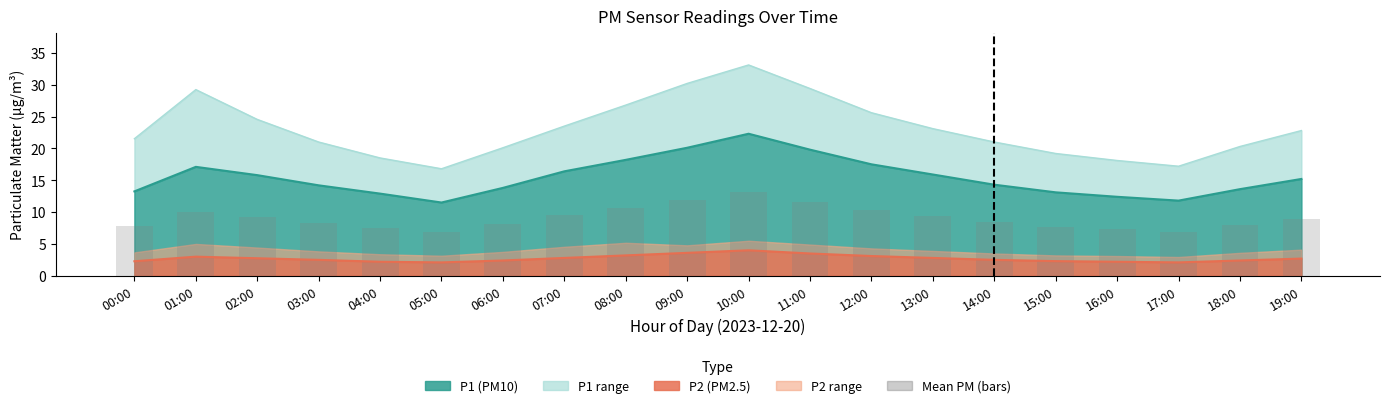

Approximately how many times larger is the value at 07:00 compared to 01:00?

1.0